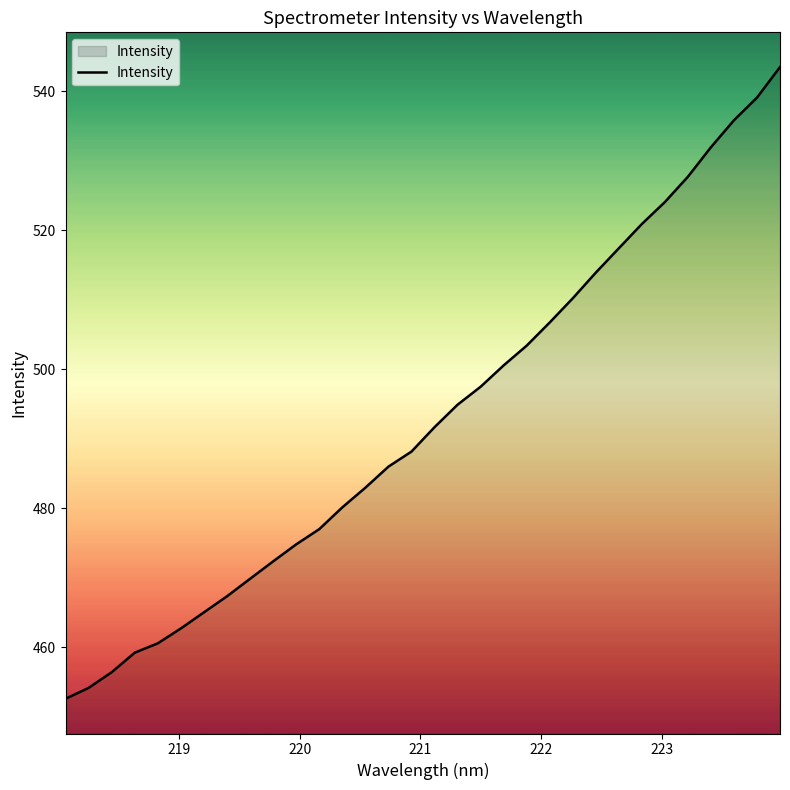

What is the difference between the maximum and minimum values?

91.0